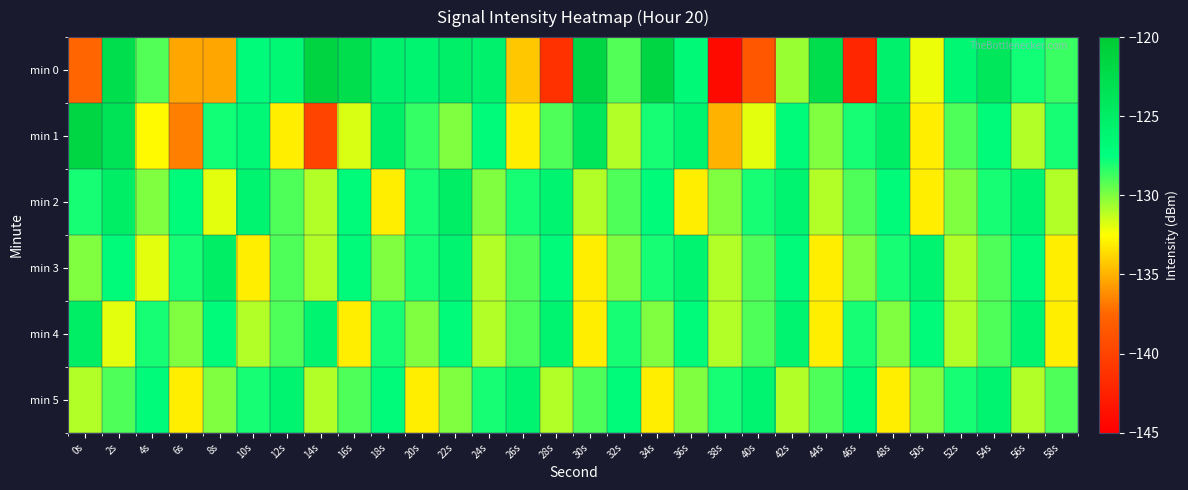

At how many categories does at least one series exceed -133?

30